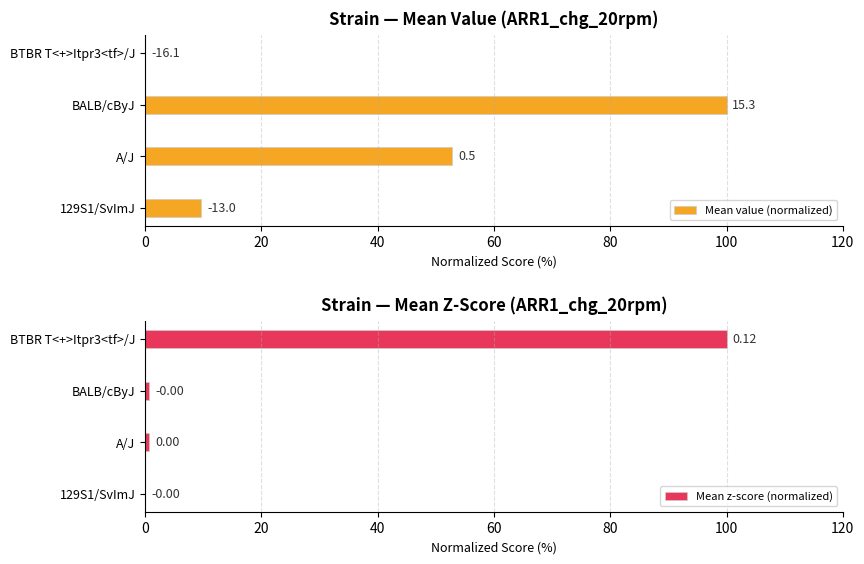

What is the difference between the highest and lowest values at A/J?

52.1